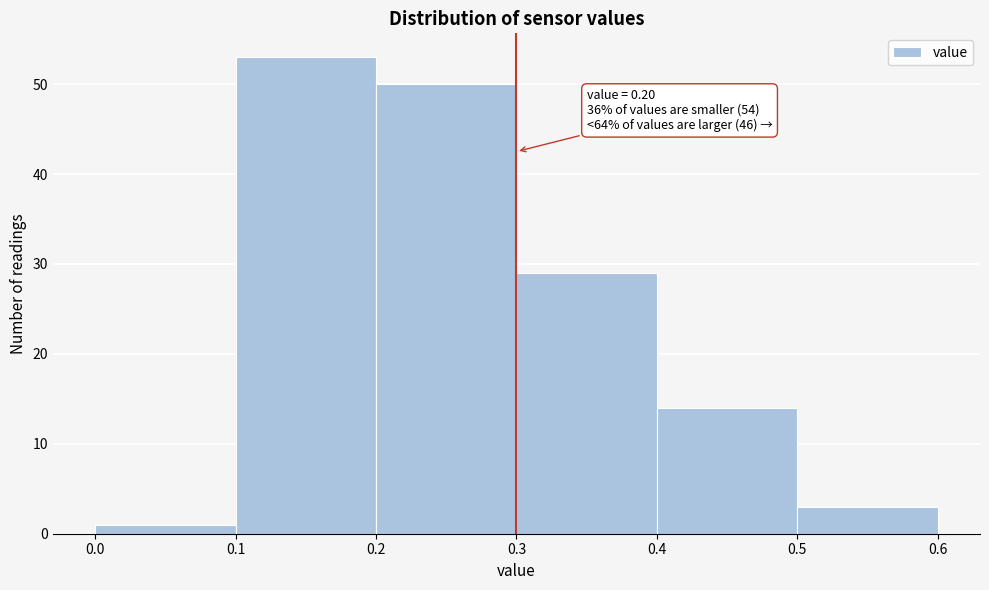

Over which range of the x-axis is the bar tallest?

0.1 to 0.2